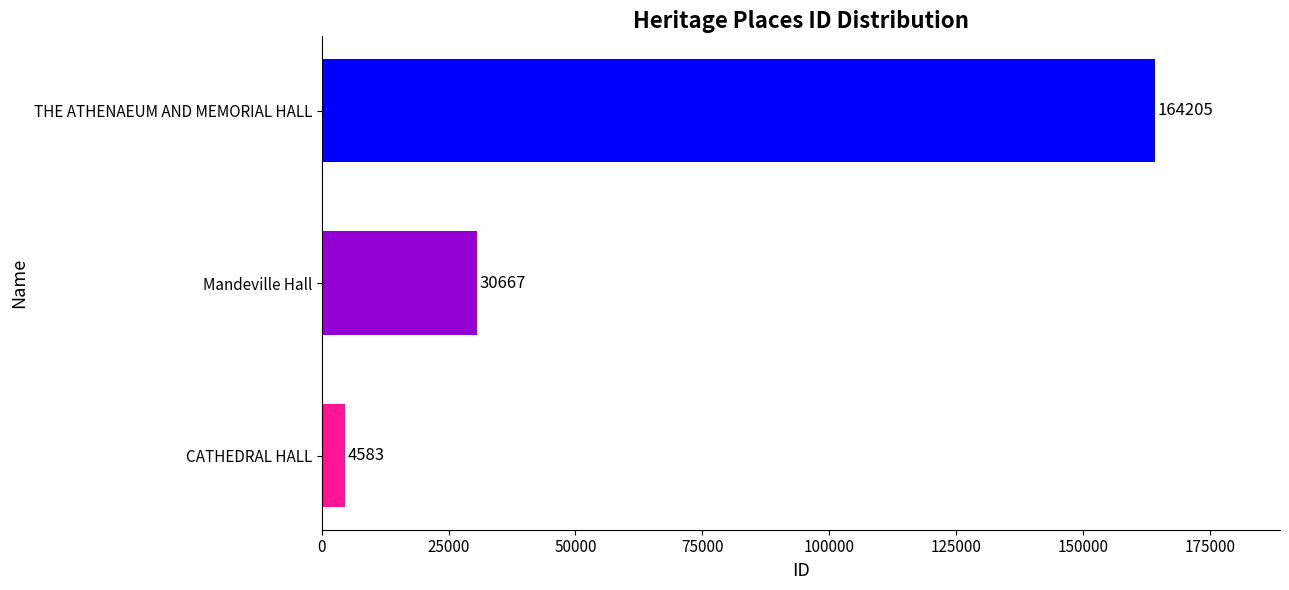

Rank the categories by value from highest to lowest.

THE ATHENAEUM AND MEMORIAL HALL, Mandeville Hall, CATHEDRAL HALL